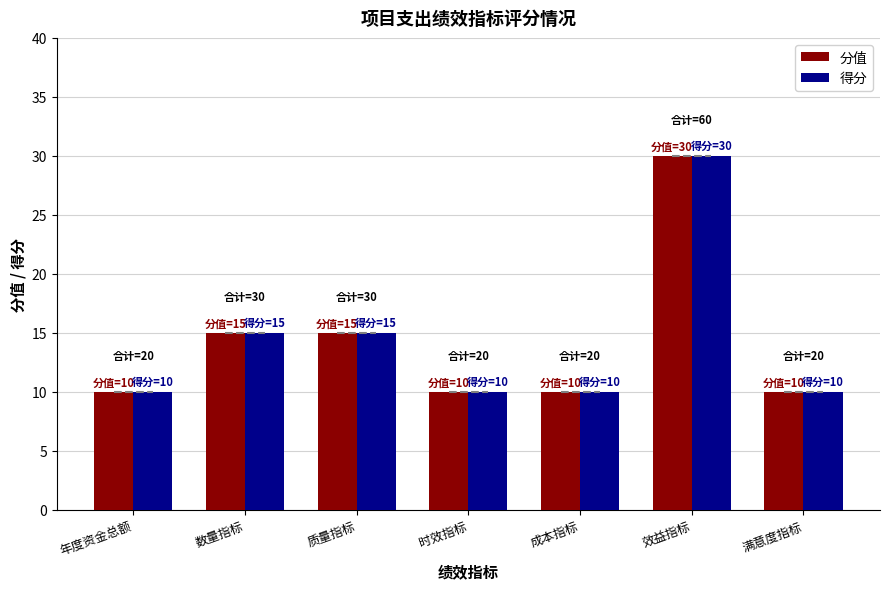

Is it true that 分值 equals 9 at 效益指标?

False